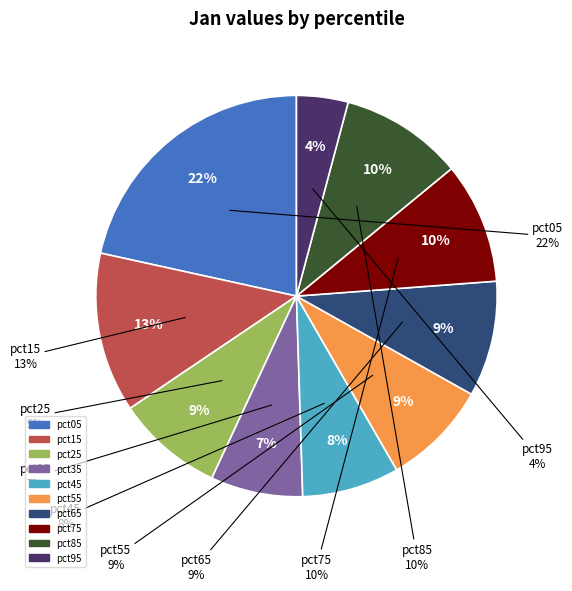

Does pct45 represent more than half of the total?

No